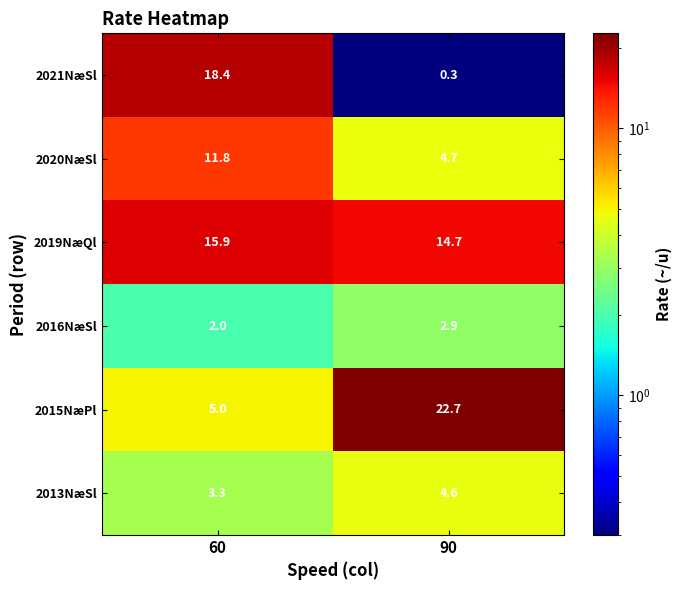

Which category has the highest value in the 2016NæSl series?

90